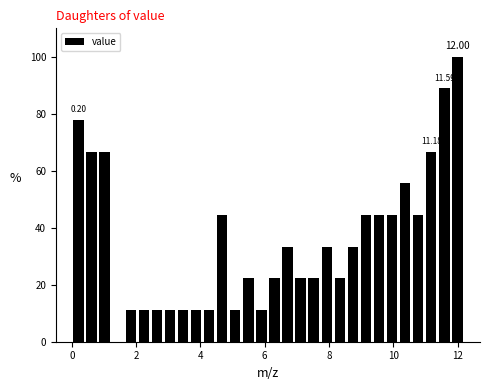

Read against the x-axis, roughly where is the centre of the tallest bar?

12.0